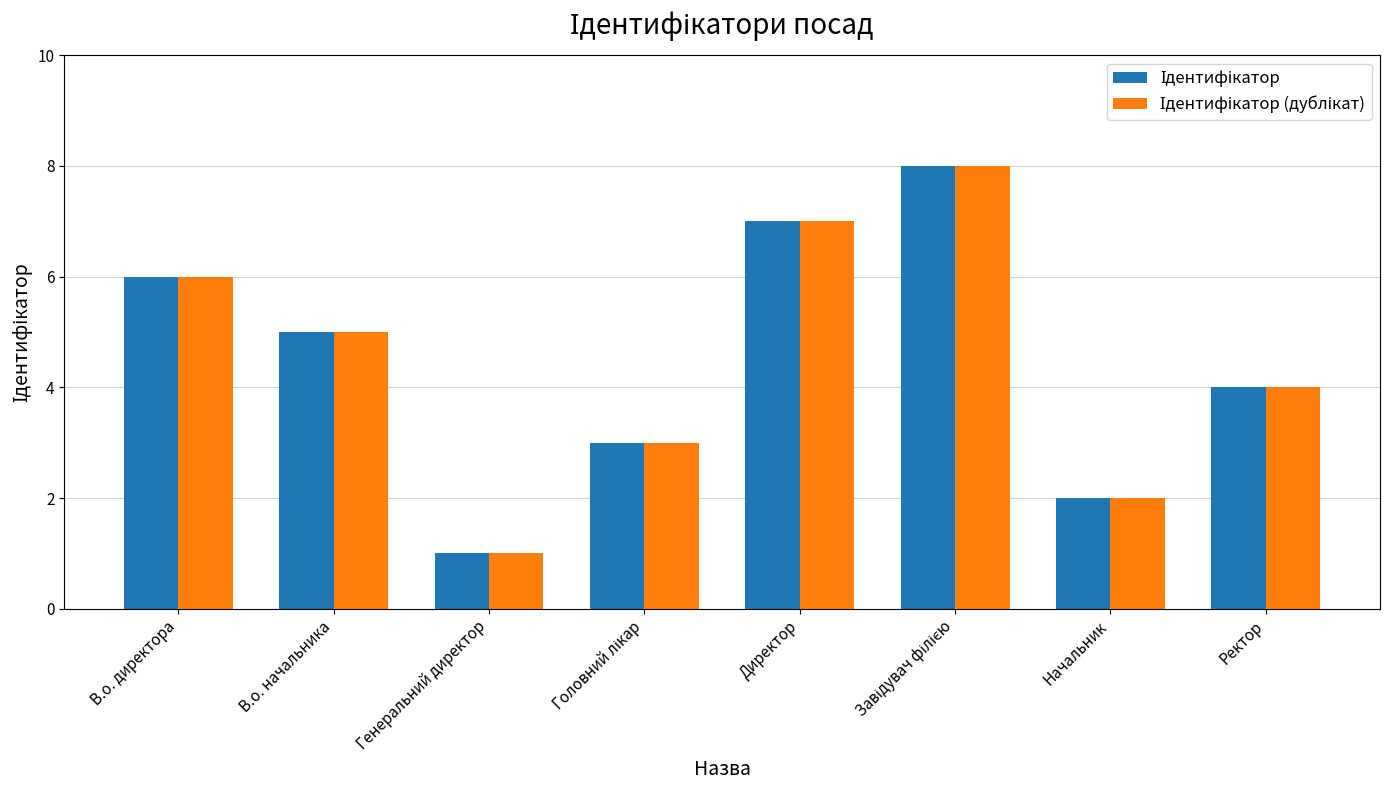

What is the maximum value shown in the chart?

8